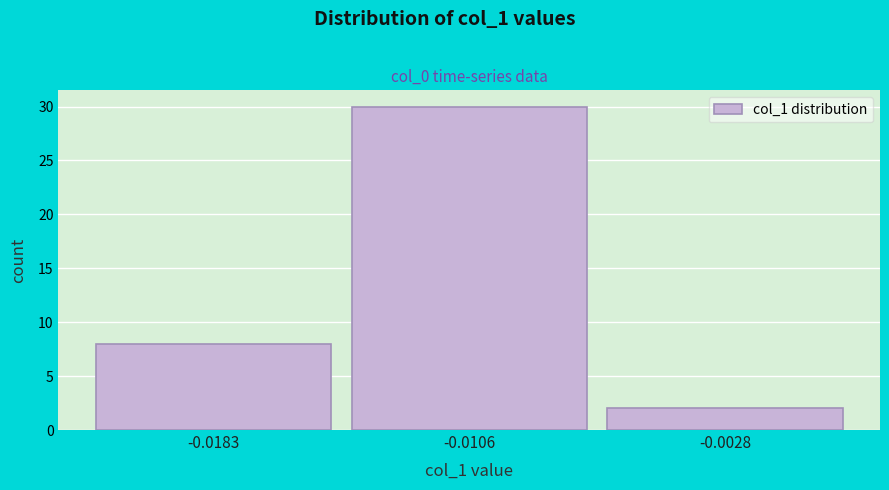

Reading left to right, what are all the values shown in this chart?

8	30	2